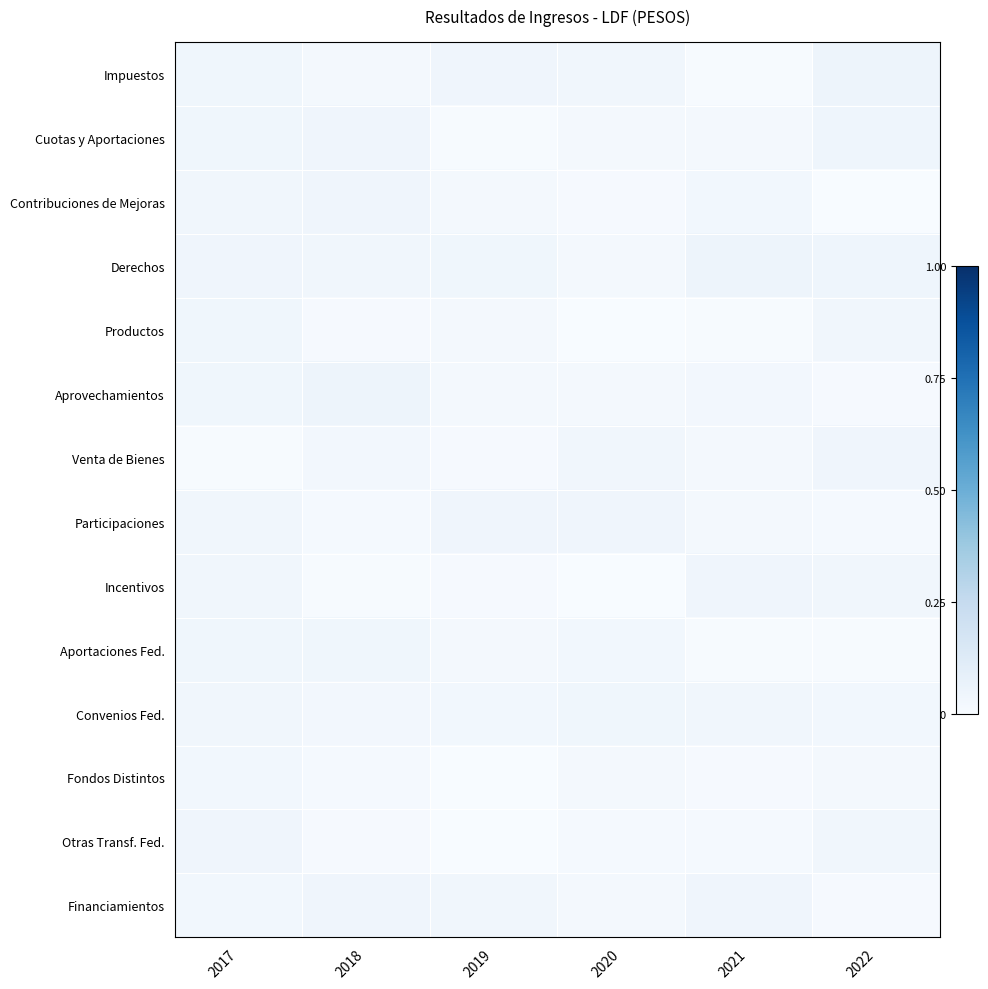

Which has a higher value, 2021 or 2019?

2019